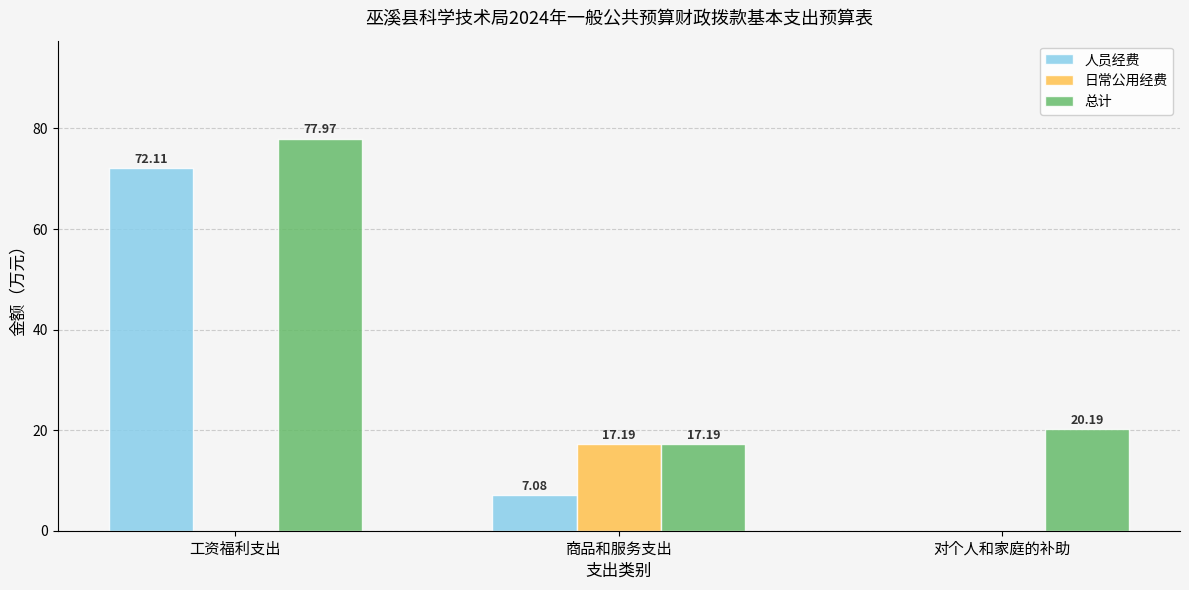

Which series has the widest spread of values?

人员经费